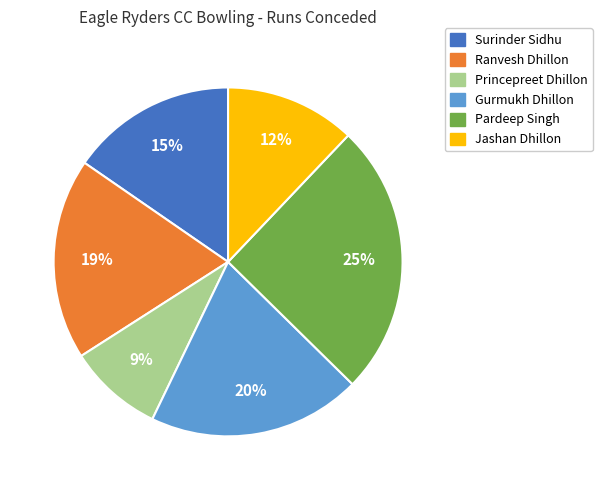

What is the largest slice in the pie chart?

Pardeep Singh